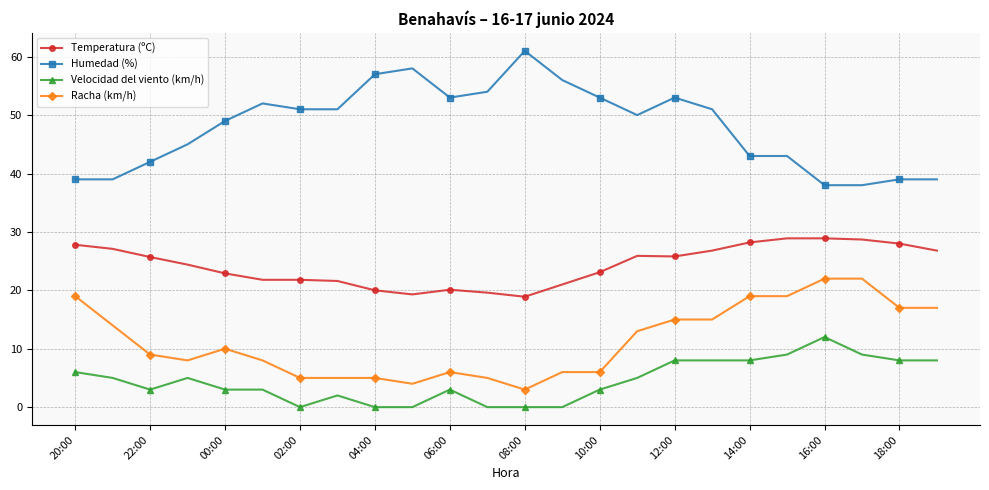

True or false: Velocidad del viento (km/h) has more than 2 interior local peaks.

True